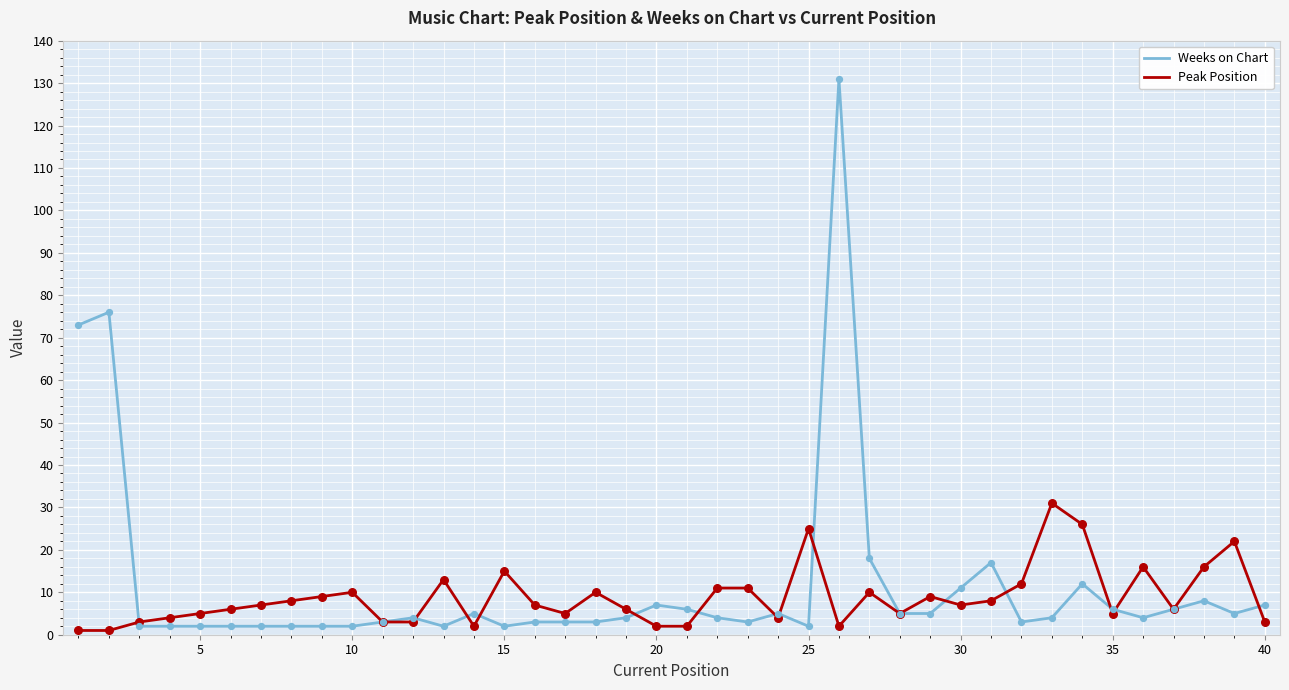

Which series has the widest spread of values?

Weeks on Chart